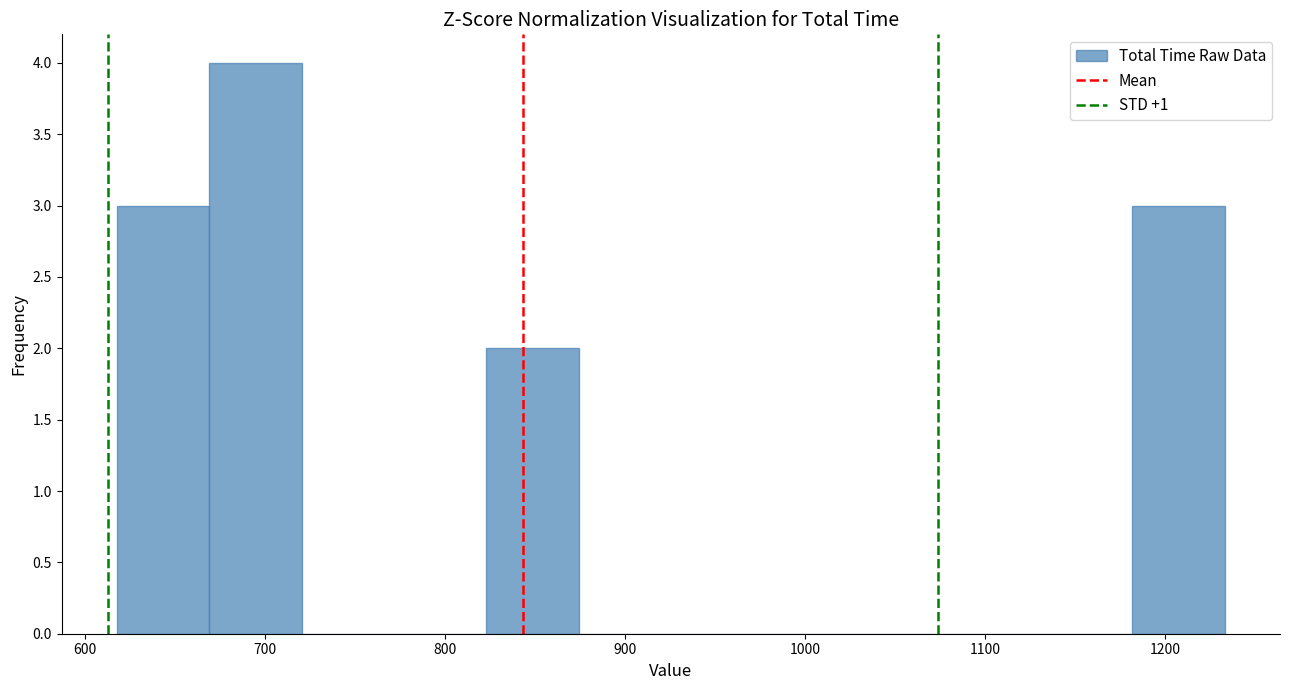

Over which range of the x-axis is the bar tallest?

670 to 720